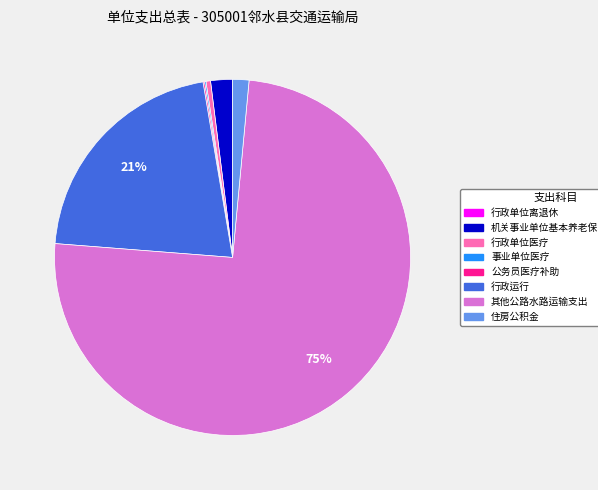

What is the largest slice in the pie chart?

其他公路水路运输支出